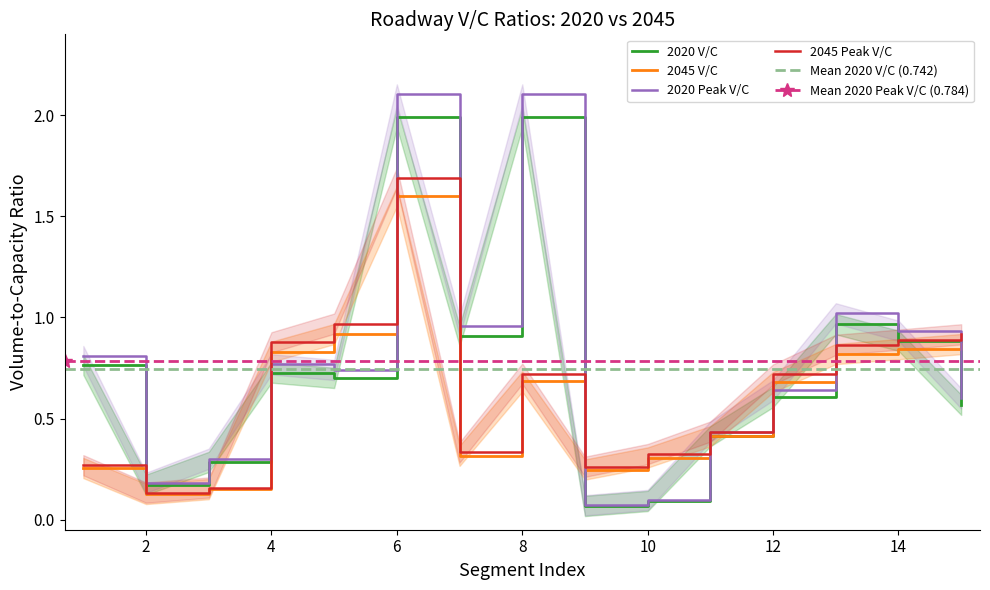

What is the greatest value displayed?

2.1